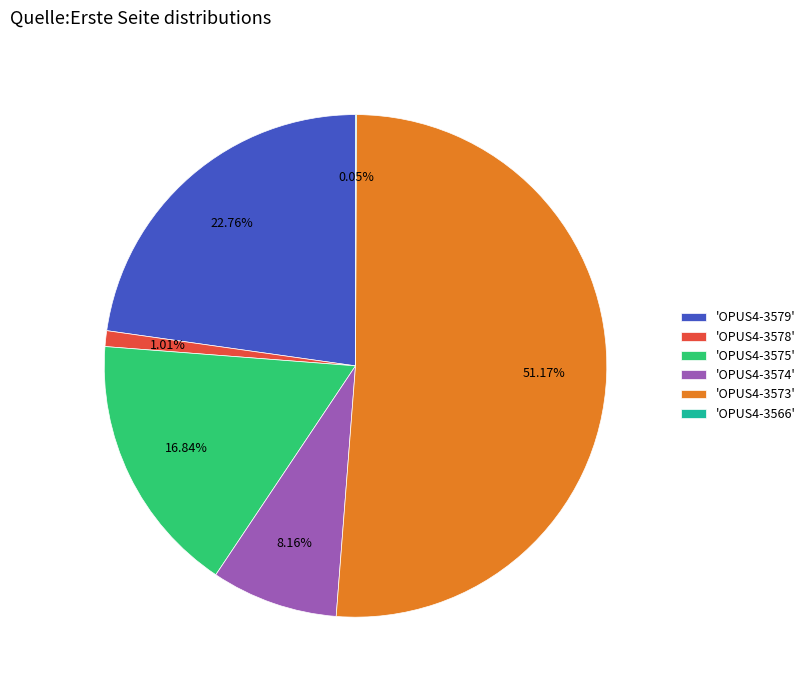

What is the ratio of the value at 'OPUS4-3579' to the value at 'OPUS4-3574'?

2.8